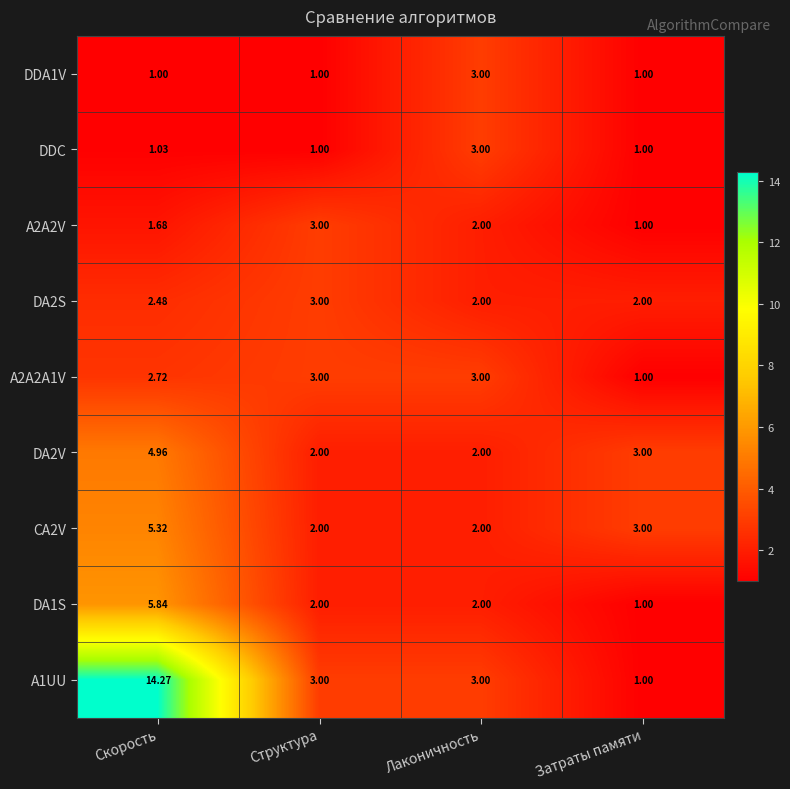

Which series has the largest total across all categories?

A1UU